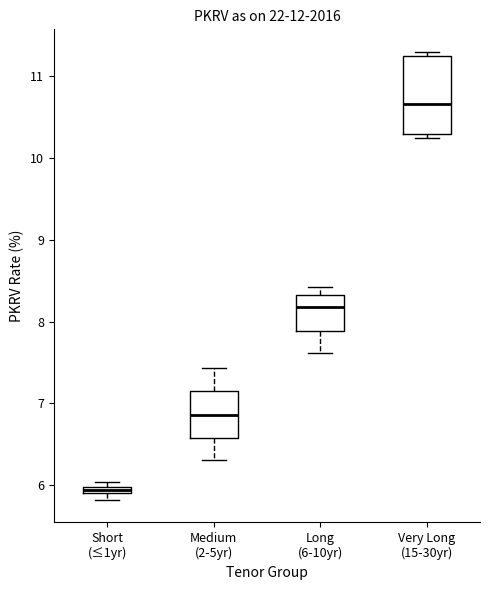

Which box has the lowest median line?

Short (≤1yr)